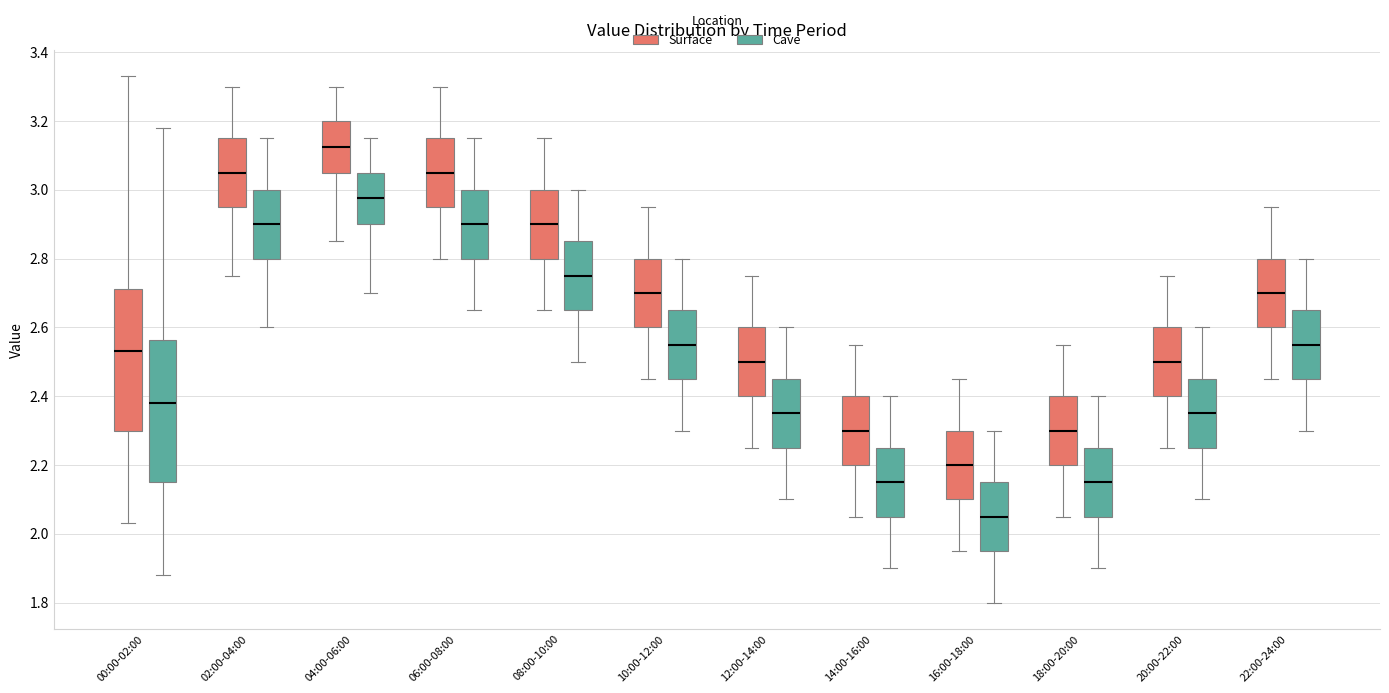

Reading left to right, transcribe this box plot: for each box, give where its median line is, the range the box spans, and where its two whiskers end, as read against the y-axis. The values are not printed on the chart, so give them approximately, as read against the axis.

00:00-02:00 (Surface): median 2.54, box 2.30 to 2.72, whiskers 2.04 to 3.34
00:00-02:00 (Cave): median 2.38, box 2.16 to 2.56, whiskers 1.88 to 3.18
02:00-04:00 (Surface): median 3.06, box 2.96 to 3.16, whiskers 2.76 to 3.30
02:00-04:00 (Cave): median 2.90, box 2.80 to 3.00, whiskers 2.60 to 3.16
04:00-06:00 (Surface): median 3.12, box 3.06 to 3.20, whiskers 2.86 to 3.30
04:00-06:00 (Cave): median 2.98, box 2.90 to 3.06, whiskers 2.70 to 3.16
06:00-08:00 (Surface): median 3.06, box 2.96 to 3.16, whiskers 2.80 to 3.30
06:00-08:00 (Cave): median 2.90, box 2.80 to 3.00, whiskers 2.66 to 3.16
08:00-10:00 (Surface): median 2.90, box 2.80 to 3.00, whiskers 2.66 to 3.16
08:00-10:00 (Cave): median 2.76, box 2.66 to 2.86, whiskers 2.50 to 3.00
10:00-12:00 (Surface): median 2.70, box 2.60 to 2.80, whiskers 2.46 to 2.96
10:00-12:00 (Cave): median 2.56, box 2.46 to 2.66, whiskers 2.30 to 2.80
12:00-14:00 (Surface): median 2.50, box 2.40 to 2.60, whiskers 2.26 to 2.76
12:00-14:00 (Cave): median 2.36, box 2.26 to 2.46, whiskers 2.10 to 2.60
14:00-16:00 (Surface): median 2.30, box 2.20 to 2.40, whiskers 2.06 to 2.56
14:00-16:00 (Cave): median 2.16, box 2.06 to 2.26, whiskers 1.90 to 2.40
16:00-18:00 (Surface): median 2.20, box 2.10 to 2.30, whiskers 1.96 to 2.46
16:00-18:00 (Cave): median 2.06, box 1.96 to 2.16, whiskers 1.80 to 2.30
18:00-20:00 (Surface): median 2.30, box 2.20 to 2.40, whiskers 2.06 to 2.56
18:00-20:00 (Cave): median 2.16, box 2.06 to 2.26, whiskers 1.90 to 2.40
20:00-22:00 (Surface): median 2.50, box 2.40 to 2.60, whiskers 2.26 to 2.76
20:00-22:00 (Cave): median 2.36, box 2.26 to 2.46, whiskers 2.10 to 2.60
22:00-24:00 (Surface): median 2.70, box 2.60 to 2.80, whiskers 2.46 to 2.96
22:00-24:00 (Cave): median 2.56, box 2.46 to 2.66, whiskers 2.30 to 2.80